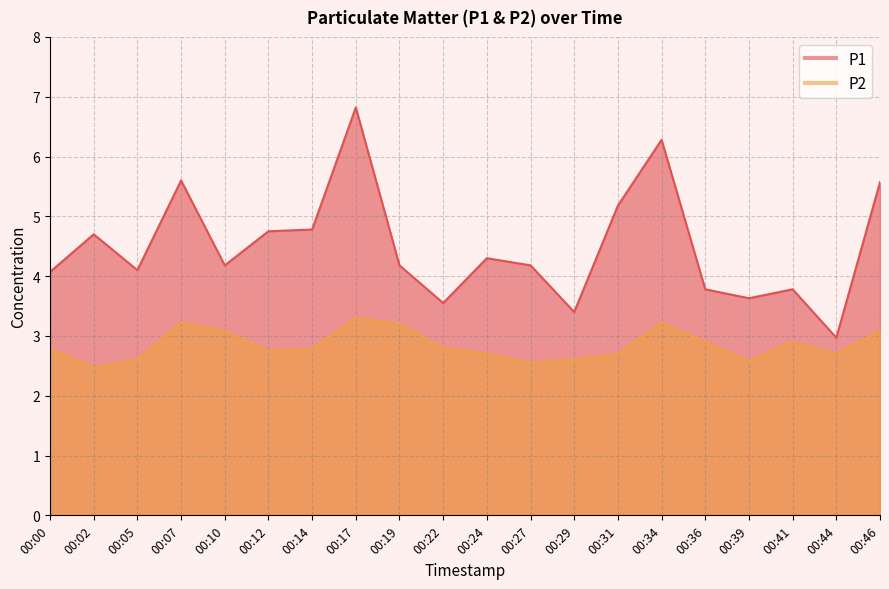

How many interior local peaks does the P1 series have?

6